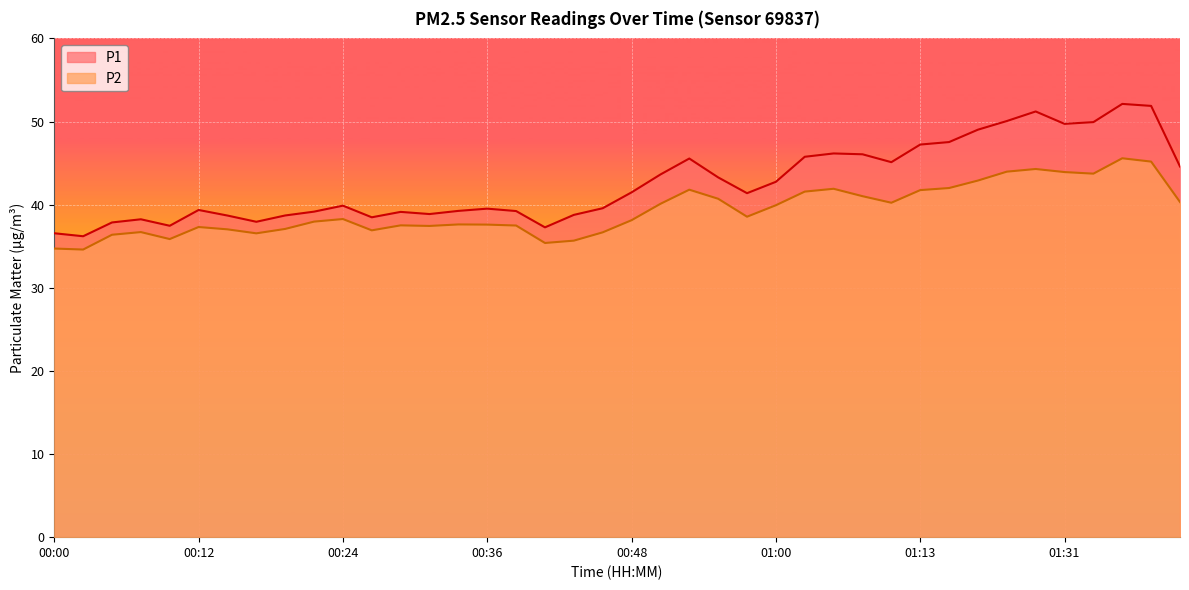

List the series in order of their overall mean, lowest first.

P2, P1